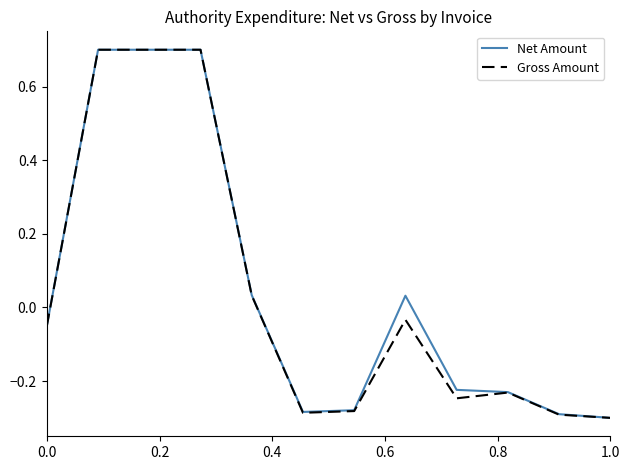

What is the greatest value displayed?

0.7